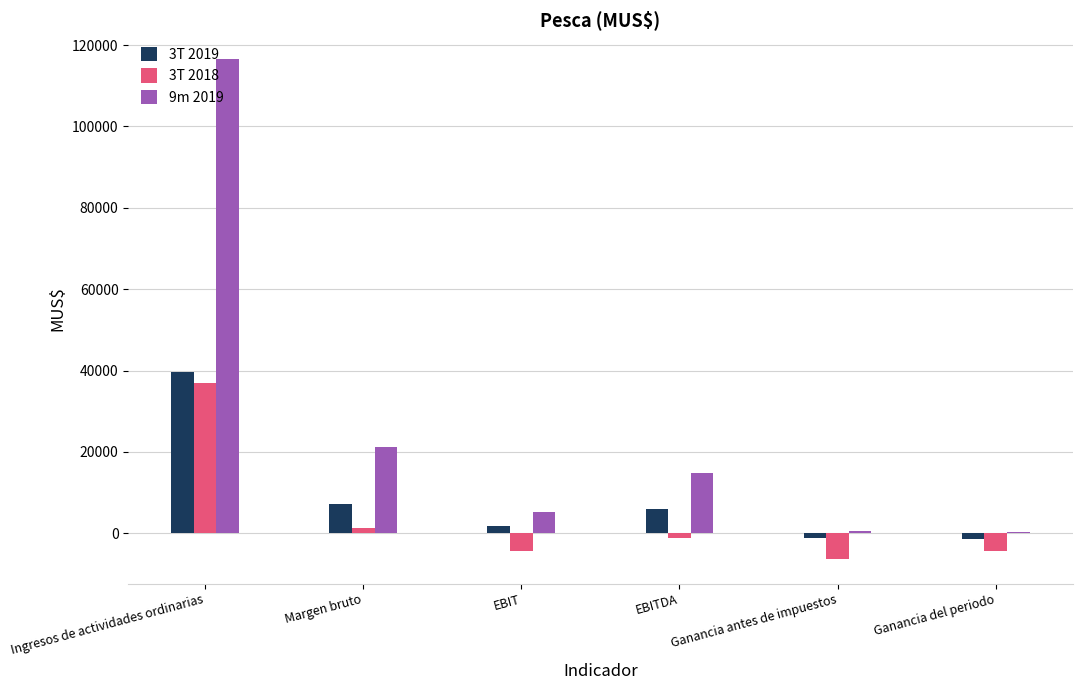

True or false: 3T 2018 has a value of -6268 at Ganancia antes de impuestos.

True